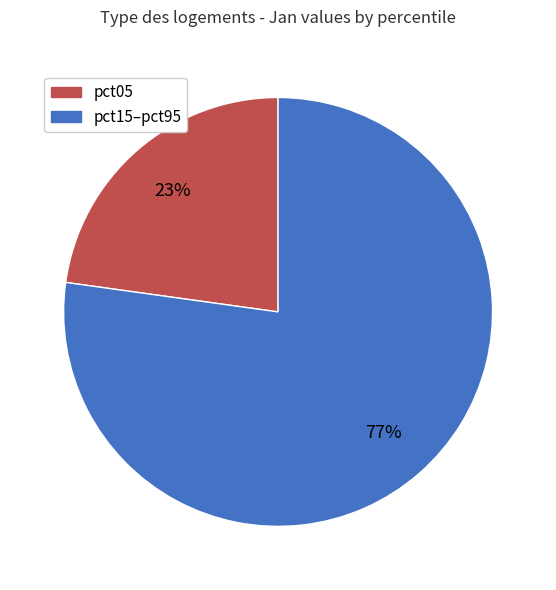

To the nearest percent, what is the average slice percentage?

50%